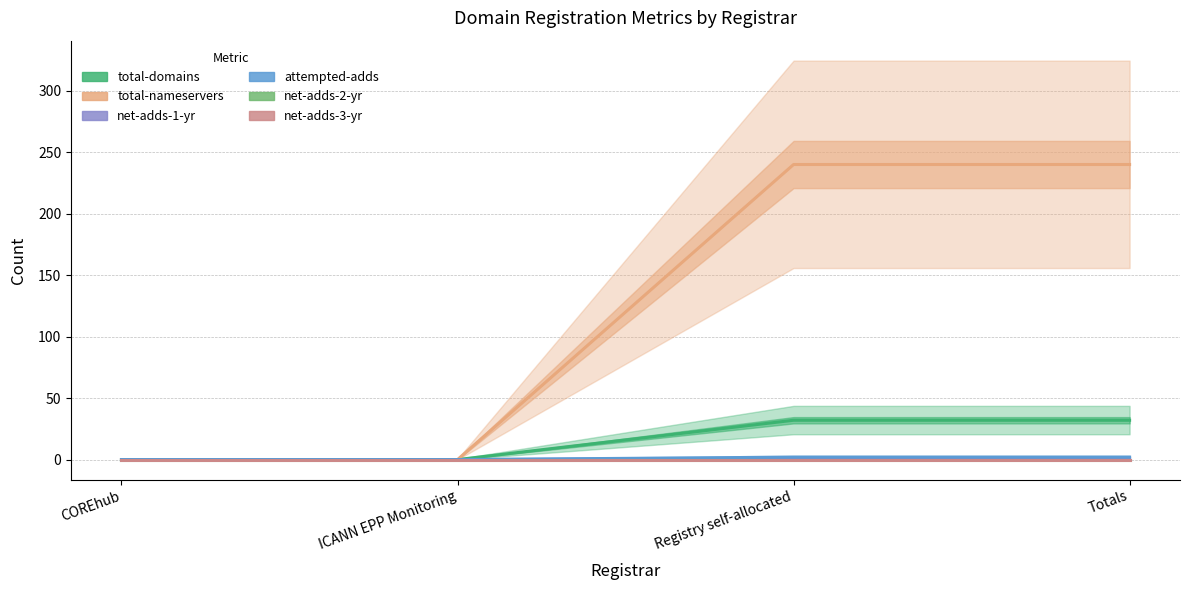

Count the number of categories in the chart.

4